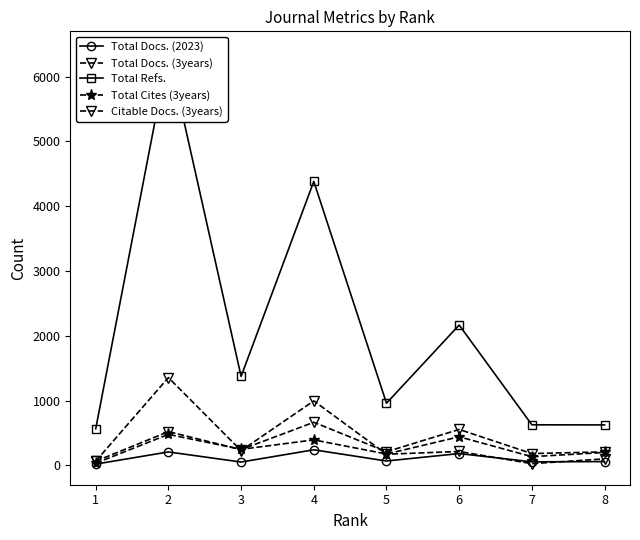

How many interior local valleys does the Total Docs. (3years) series have?

3